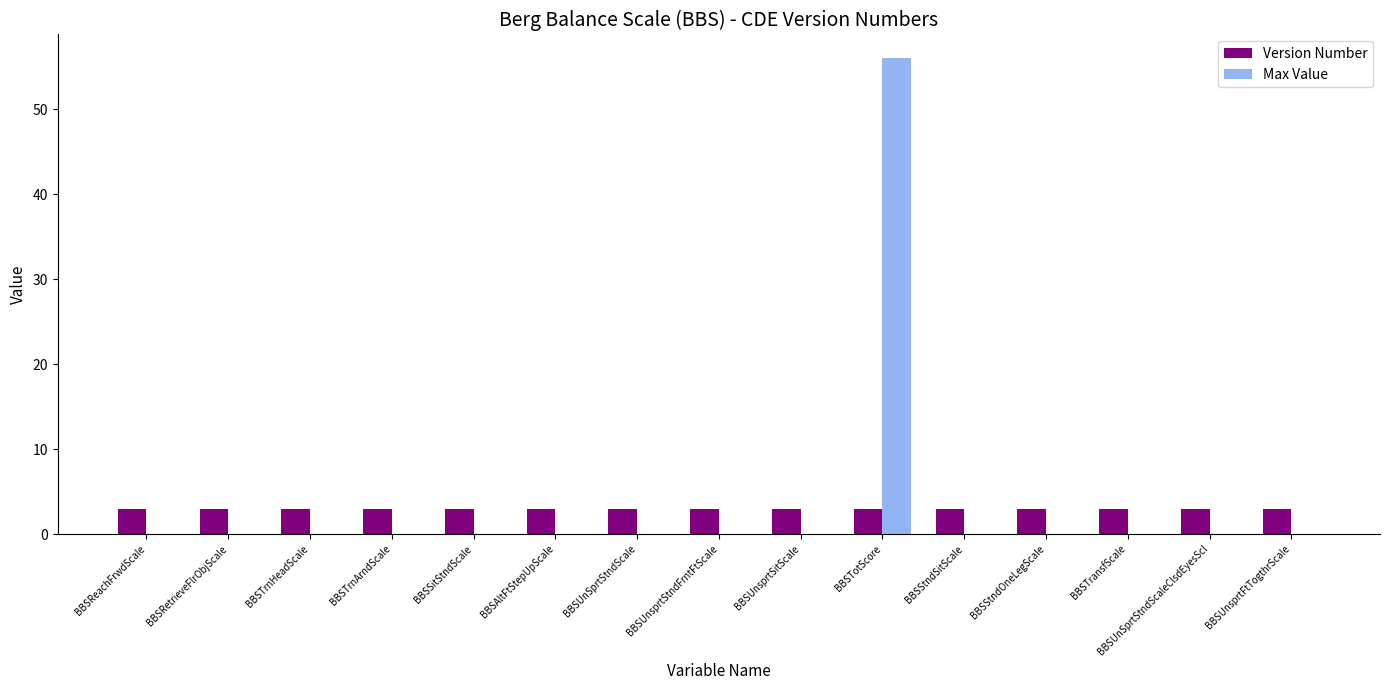

How many series are shown in this chart?

2